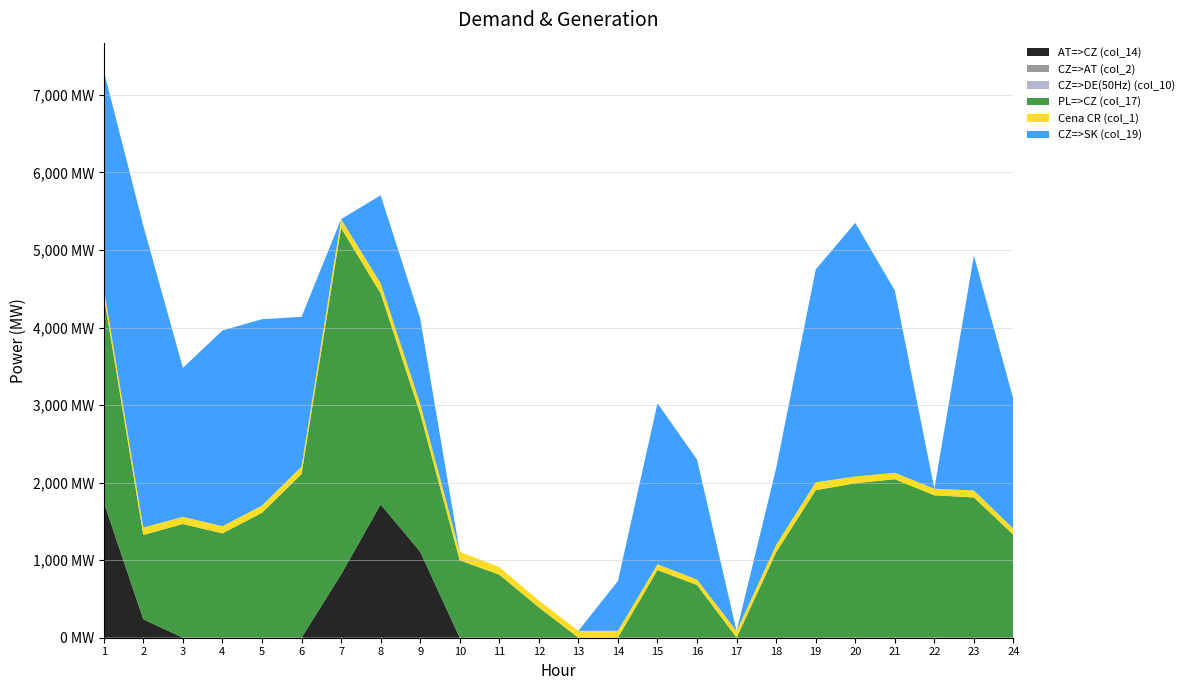

Reading left to right, extract all data points from this chart.

AT=>CZ (col_14): 1=1748.0	2=236.6	3=0.8	4=0.8	5=0.1	6=0.7	7=816.3	8=1718.9	9=1109.3	10=0.1	11=0.7	12=0.2	13=0.0	14=0.8	15=0.9	16=0.1	17=0.3	18=0.5	19=0.6	20=0.7	21=0.5	22=0.9	23=0.3	24=0.4
CZ=>AT (col_2): 1=0.0	2=0.0	3=0.0	4=0.0	5=0.0	6=0.0	7=0.0	8=0.0	9=0.0	10=0.0	11=0.0	12=0.0	13=0.0	14=0.0	15=0.0	16=0.0	17=0.0	18=0.0	19=0.0	20=0.7	21=0.5	22=0.9	23=0.3	24=0.0
CZ=>DE(50Hz) (col_10): 1=0.0	2=0.0	3=0.0	4=0.0	5=0.0	6=0.0	7=0.0	8=0.0	9=0.0	10=0.0	11=0.0	12=0.0	13=0.0	14=0.0	15=0.0	16=0.0	17=0.0	18=0.0	19=0.0	20=0.7	21=0.5	22=0.9	23=0.3	24=0.0
PL=>CZ (col_17): 1=2660.6	2=1089.0	3=1465.6	4=1344.6	5=1610.8	6=2110.3	7=4467.4	8=2722.0	9=1779.7	10=997.7	11=812.8	12=391.2	13=0.9	14=0.7	15=871.6	16=679.9	17=0.4	18=1100.4	19=1901.5	20=1989.9	21=2042.6	22=1834.4	23=1808.1	24=1326.7
Cena CR (col_1): 1=100.2	2=94.8	3=92.6	4=92.6	5=93.2	6=95.7	7=114.0	8=130.9	9=128.8	10=110.4	11=97.6	12=89.0	13=88.0	14=88.0	15=74.2	16=70.4	17=84.8	18=95.6	19=101.9	20=87.0	21=83.0	22=84.0	23=90.0	24=78.1
CZ=>SK (col_19): 1=2799.3	2=3891.9	3=1920.6	4=2524.1	5=2403.6	6=1931.3	7=0.3	8=1134.0	9=1101.6	10=0.2	11=0.3	12=0.8	13=0.0	14=642.7	15=2076.8	16=1546.8	17=0.2	18=989.0	19=2743.9	20=3271.3	21=2352.3	22=0.5	23=3030.1	24=1669.6